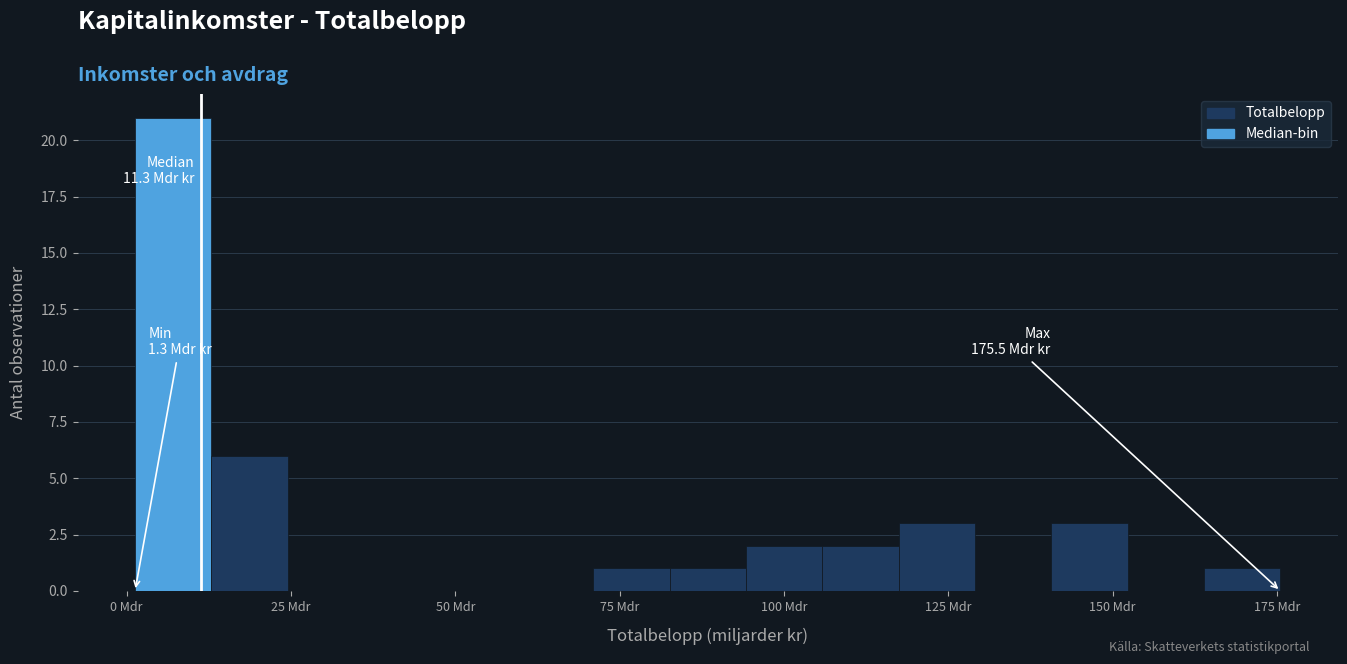

Around what value on the x-axis is the tallest bar? Give the approximate position of its centre, as read against the axis.

5